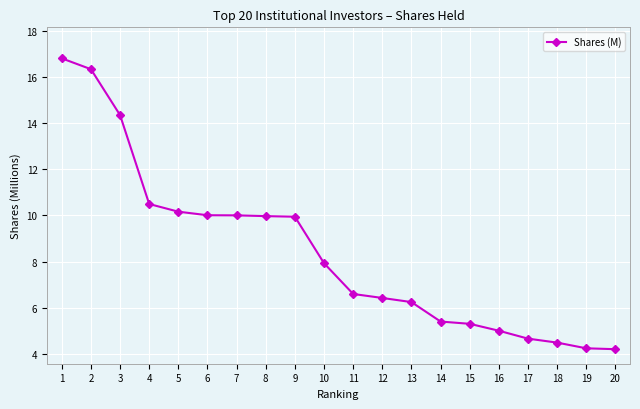

Which category has the highest value across all series?

1